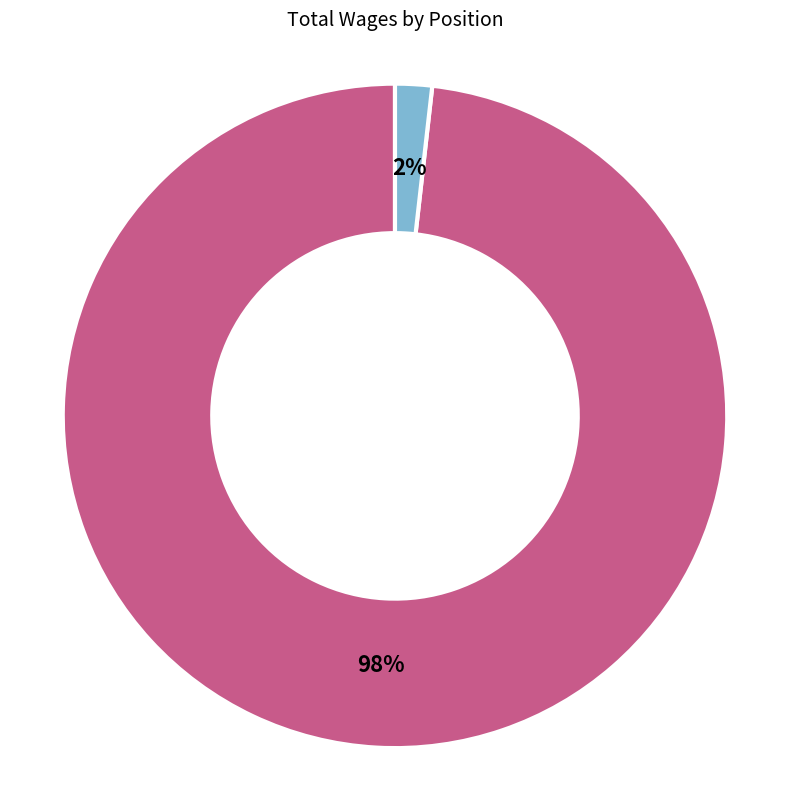

The Short Course Instructor slice represents 10% of the pie. True or false?

False